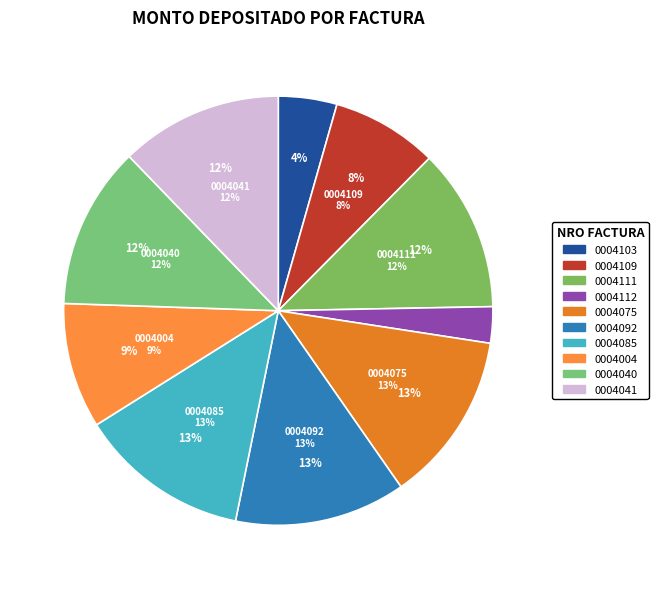

Combined, do 001-001-0004092 and 001-001-0004111 account for over 50%?

No